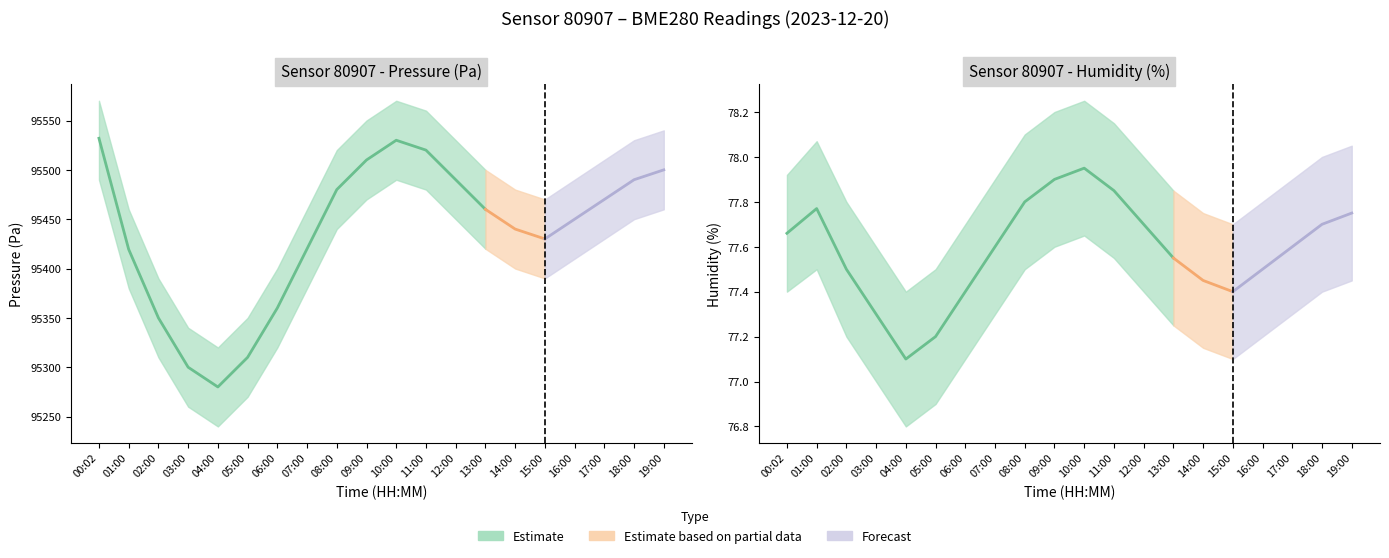

Where does the pressure series first go above 95460?

00:02